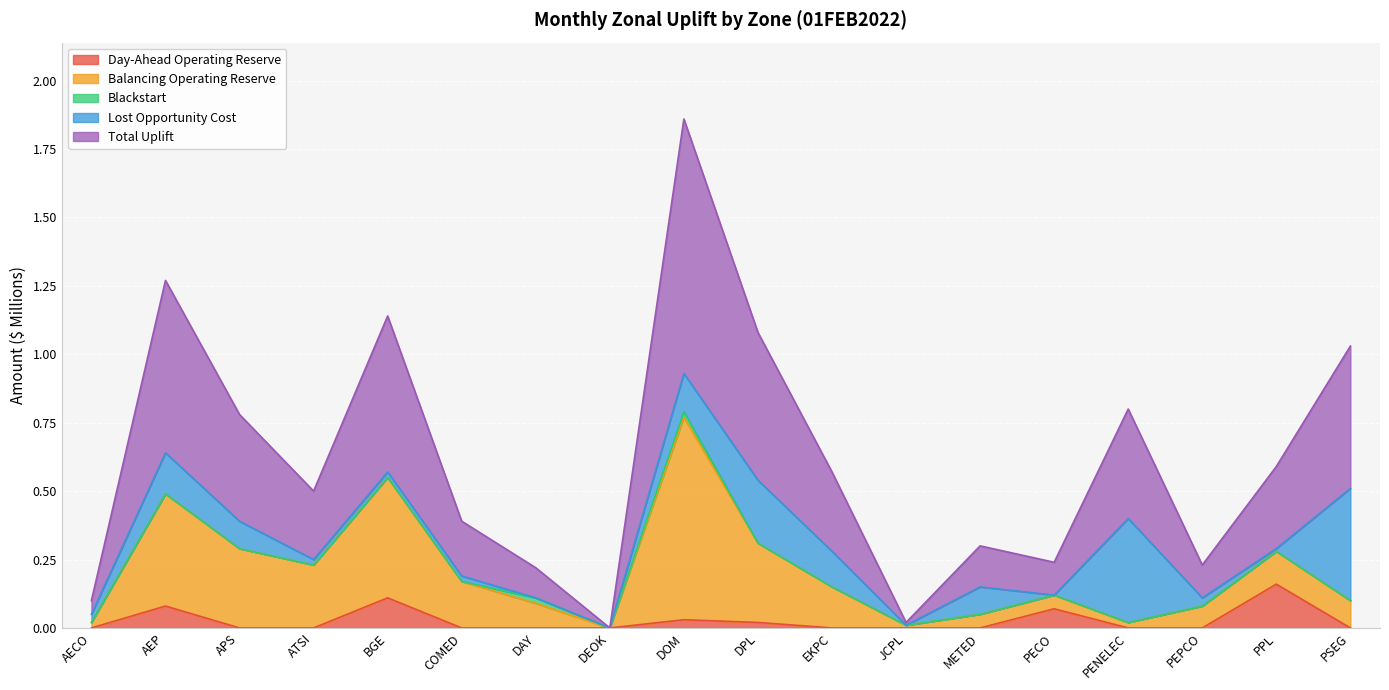

True or false: Balancing Operating Reserve and Blackstart cross at least once.

False